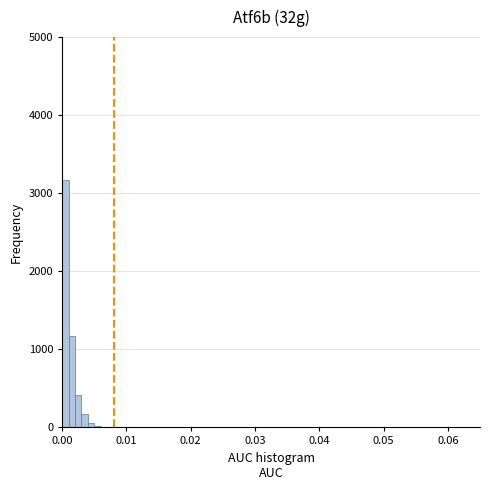

Read against the x-axis, roughly where is the centre of the tallest bar?

0.001